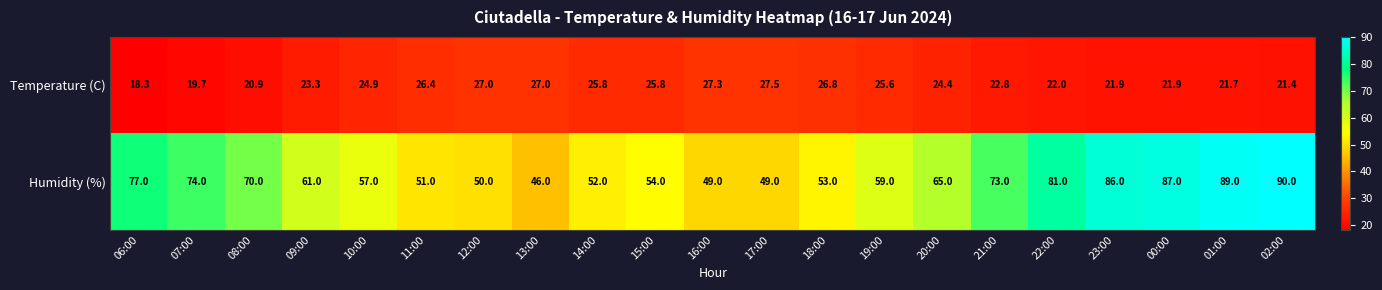

What is the total value across all series at 21:00?

95.8